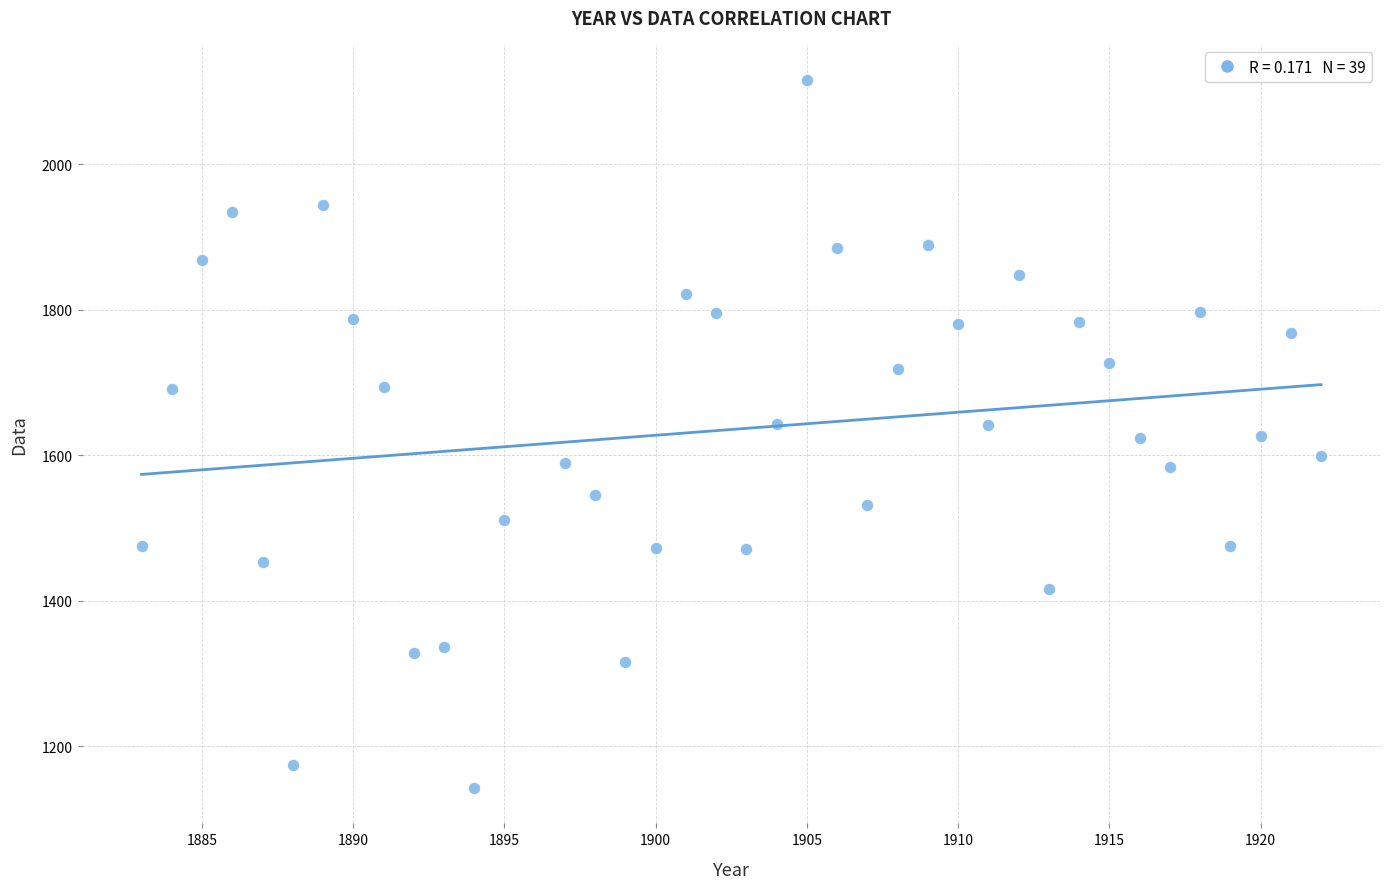

What is the range of Y values (max minus min)?

972.6